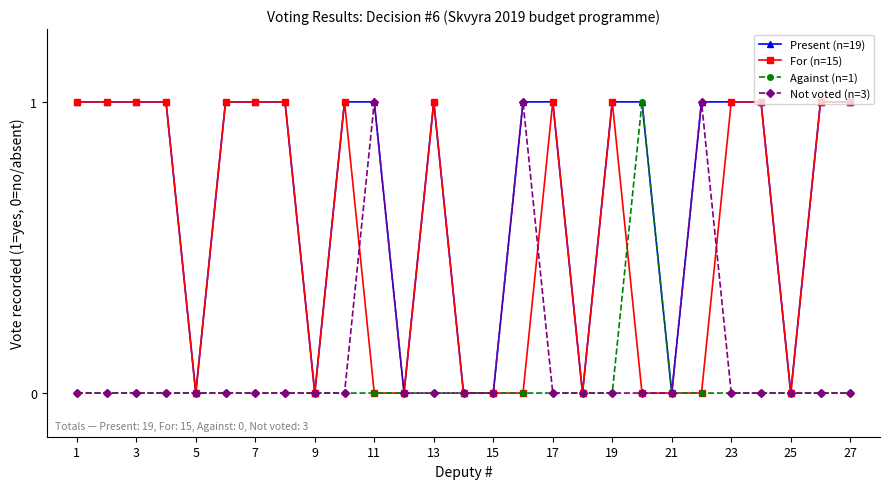

How many For (n=15) values are between 0 and 1?

27